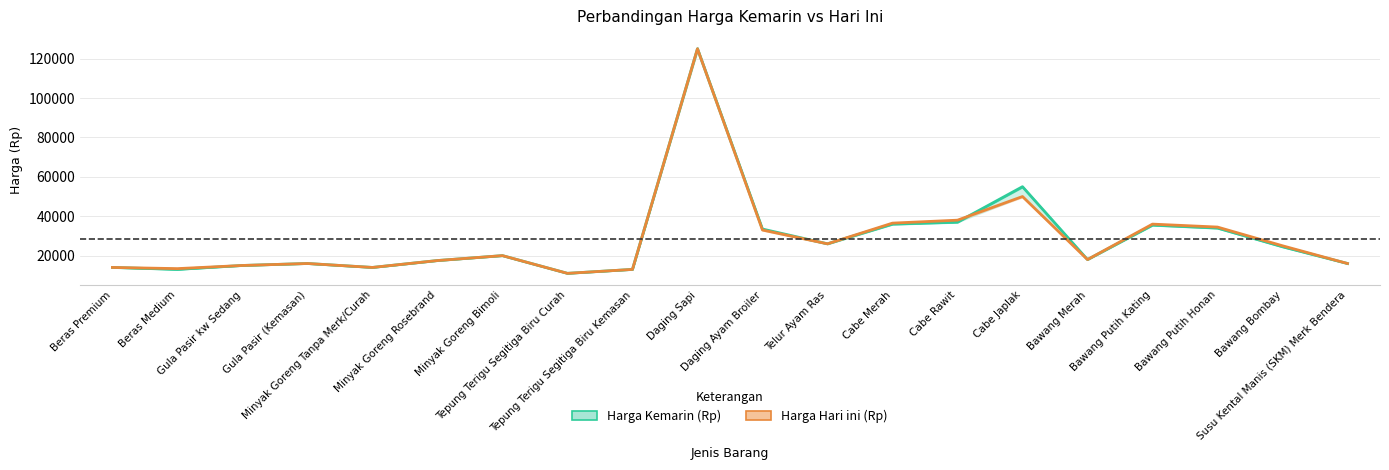

Which series has the largest range (max minus min)?

Harga Kemarin (Rp)